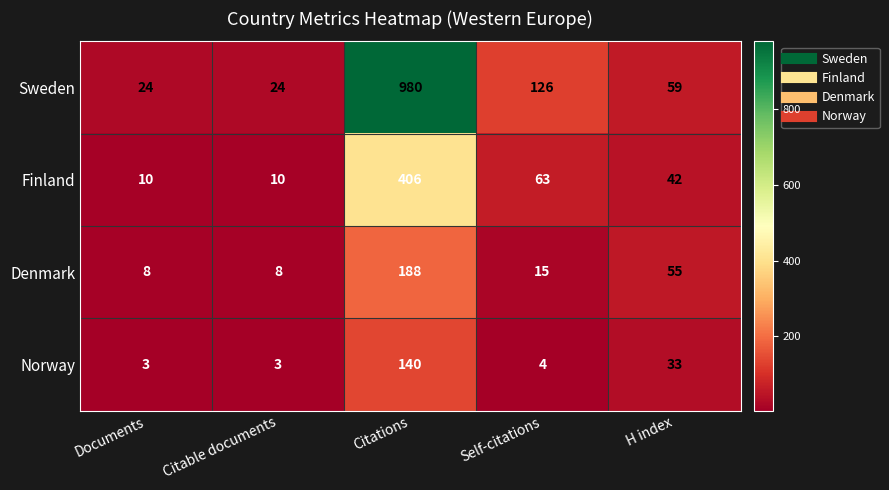

At which label is Norway closest to 71?

H index